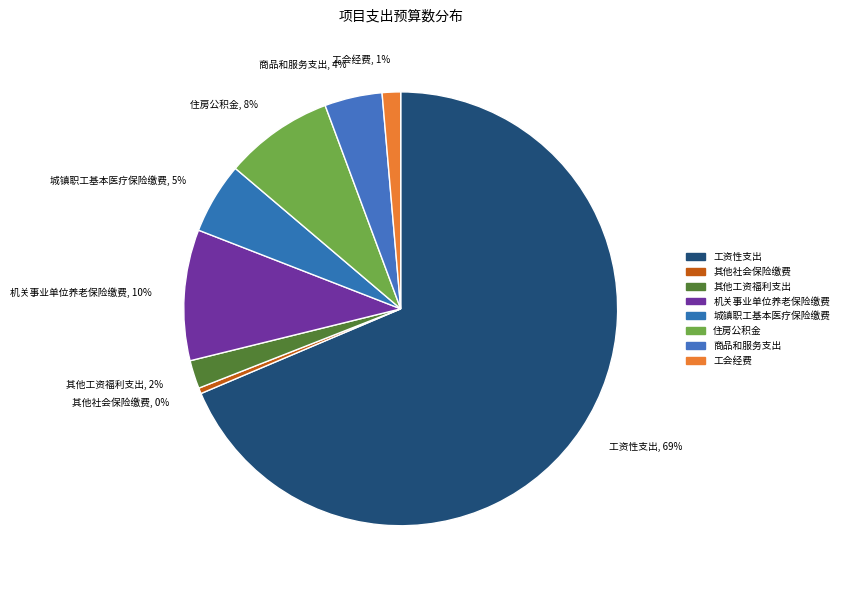

Does any single category account for the majority?

Yes